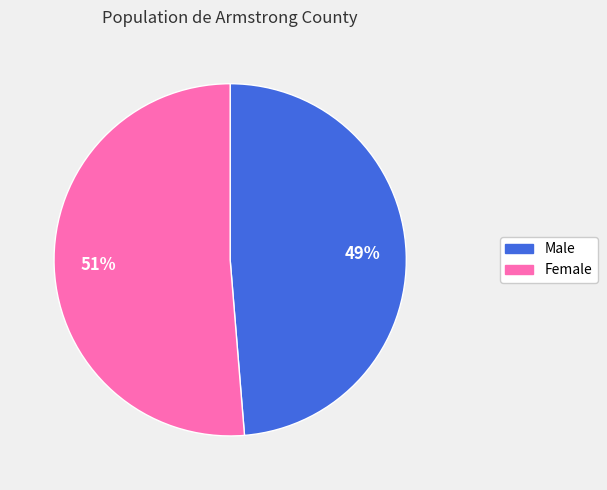

Do Male and Female together represent more than half of the pie?

Yes